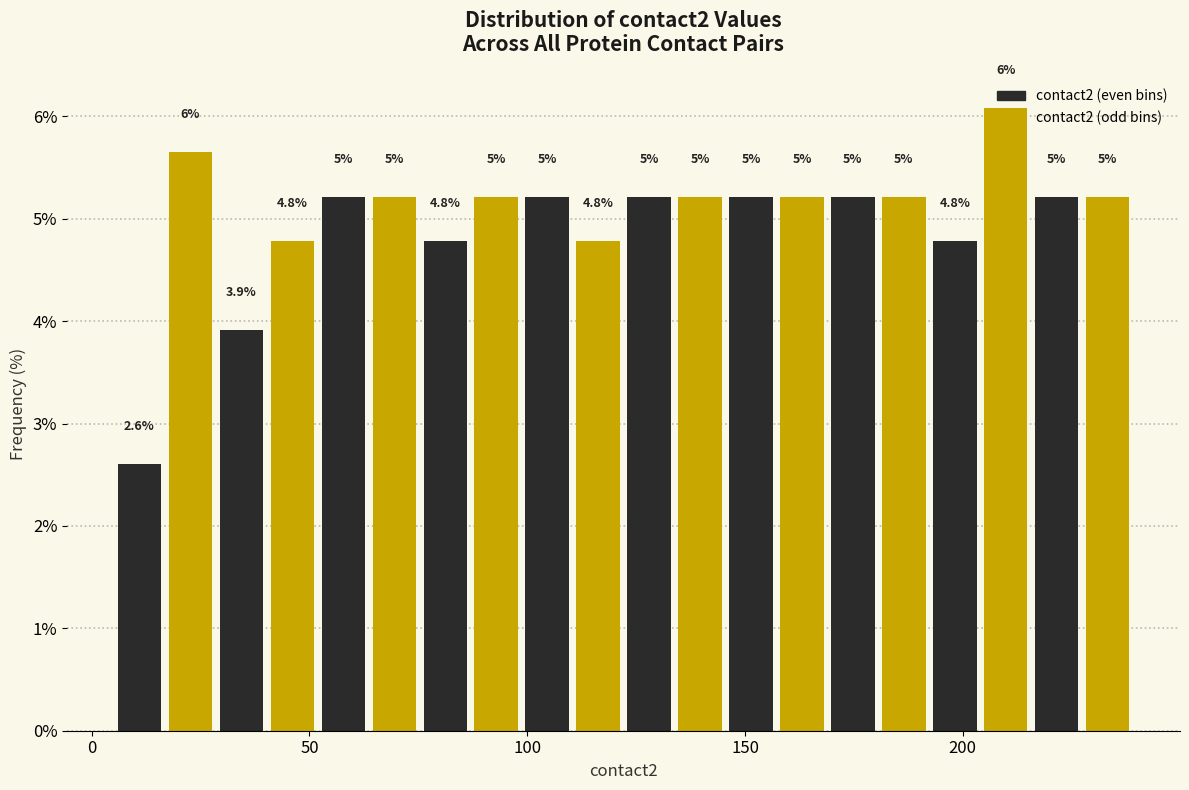

Read against the x-axis, roughly where is the centre of the tallest bar?

210